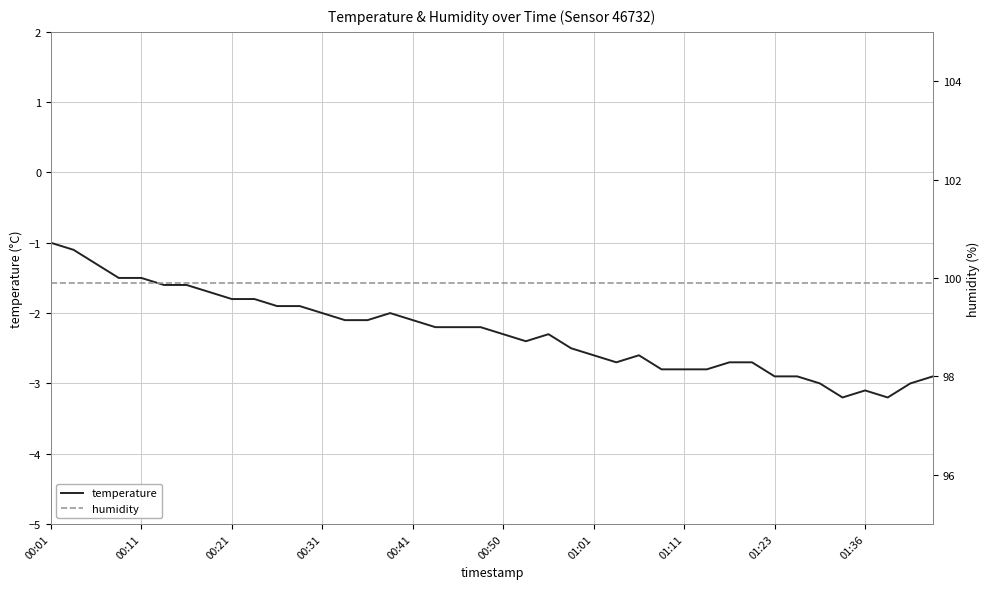

What is the lowest value of the temperature series?

-3.2